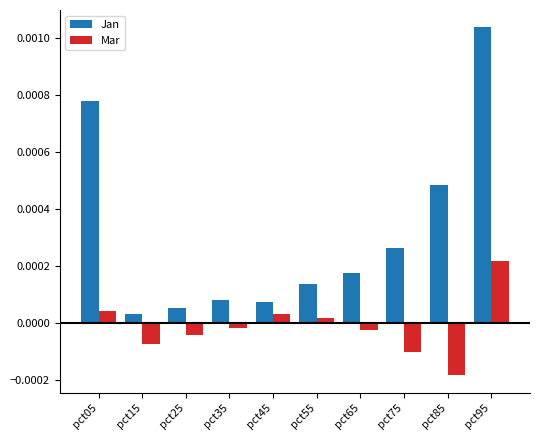

At which category does the chart reach its minimum across all series?

pct85